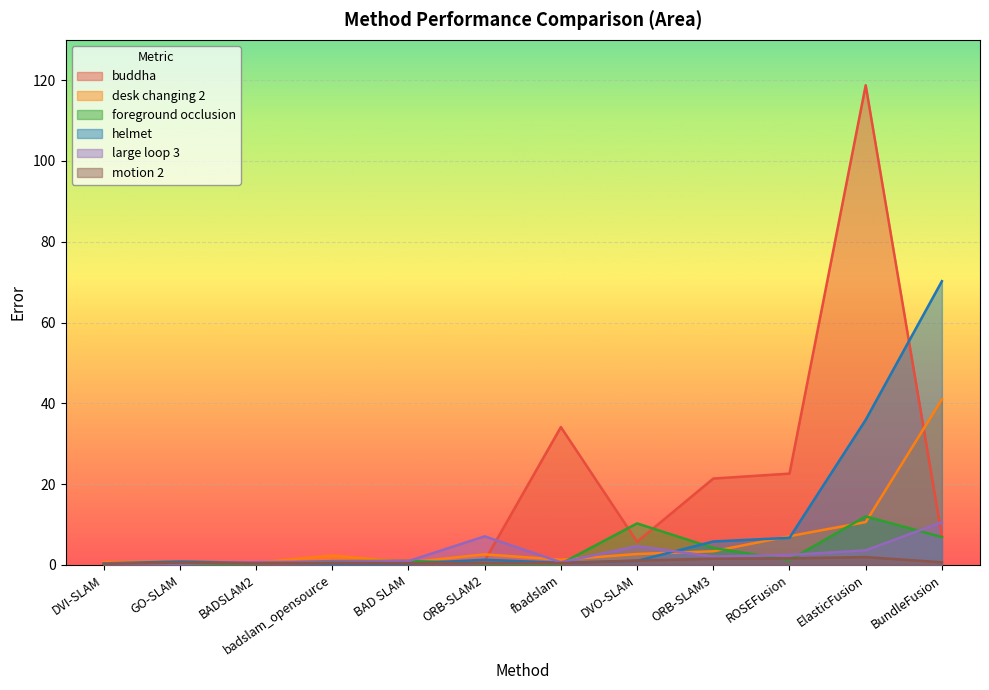

What is the total value across all series at DVO-SLAM?

25.3